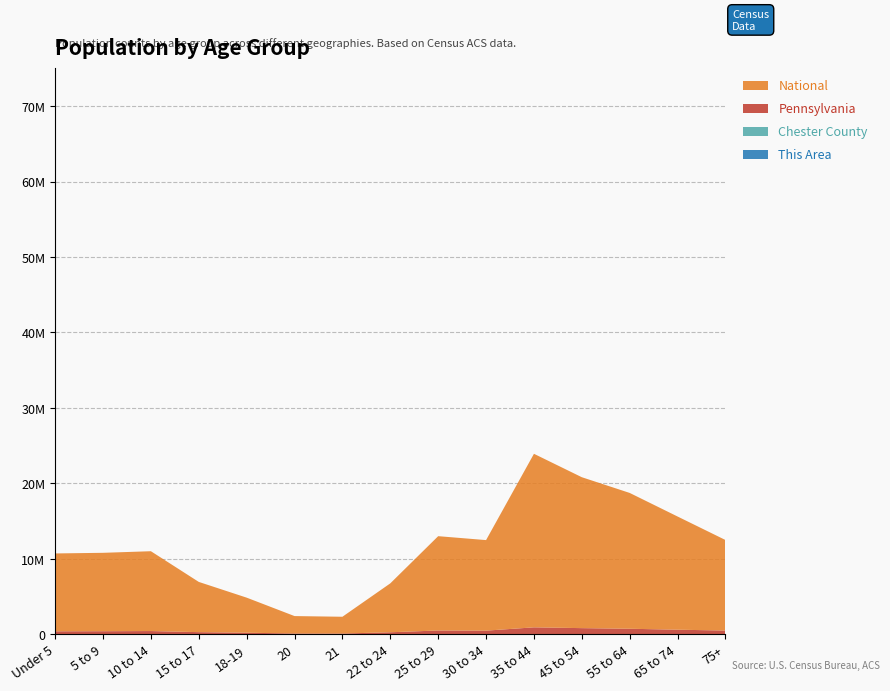

Reading left to right, extract all data points from this chart.

This Area: 119	144	129	75	43	19	16	64	120	115	220	190	170	140	120
Chester County: 15954	17691	18318	11599	7218	3140	3022	9024	18000	17500	35000	30000	27000	22000	18000
Pennsylvania: 373216	384359	405227	266649	195816	96664	92575	252647	480000	460000	880000	780000	700000	580000	470000
National: 10319427	10389638	10579862	6656209	4647457	2308319	2223198	6482659	12500000	12000000	23000000	20000000	18000000	15000000	12000000